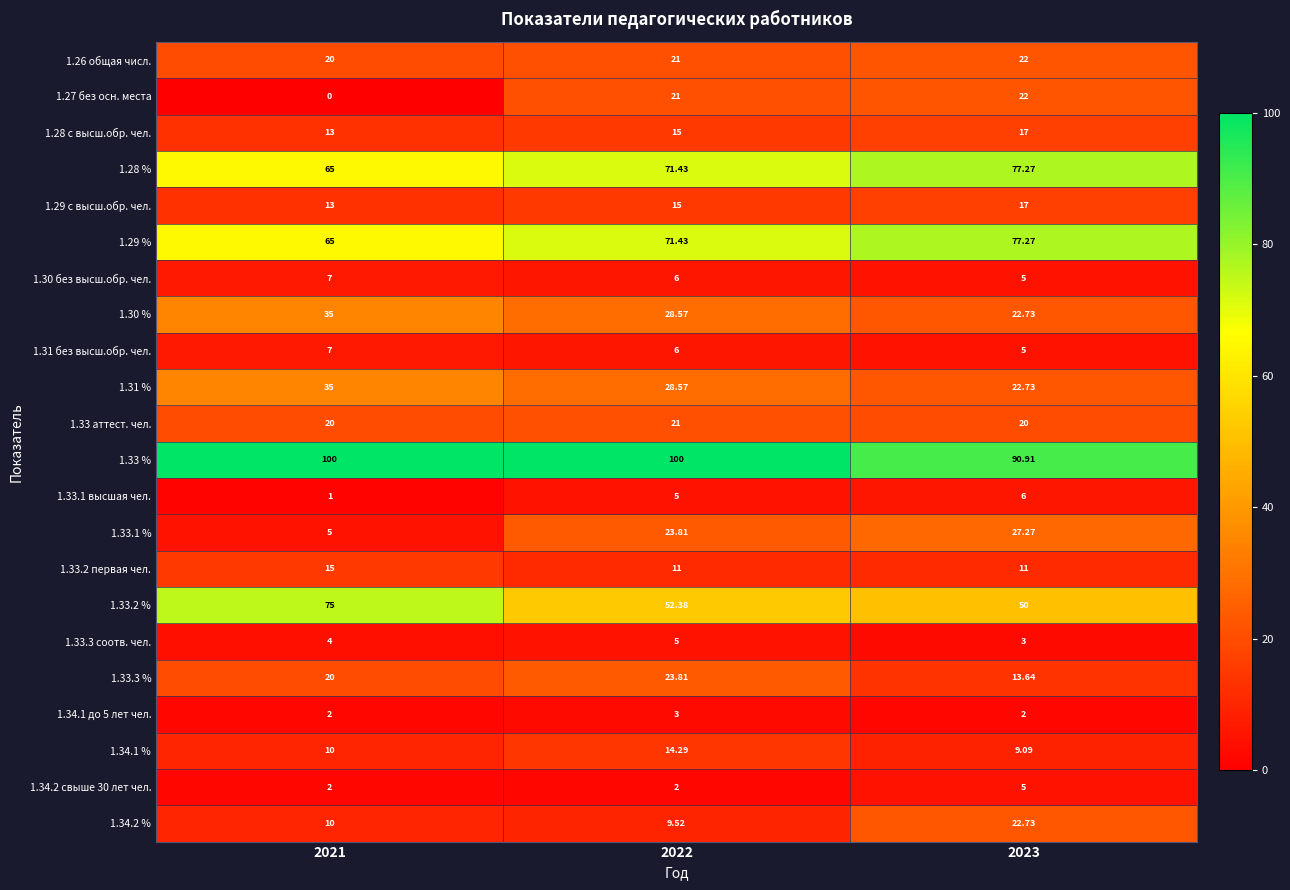

Is the value of 1.34.2 % at 2022 greater than the value of 1.29 % at 2023?

No